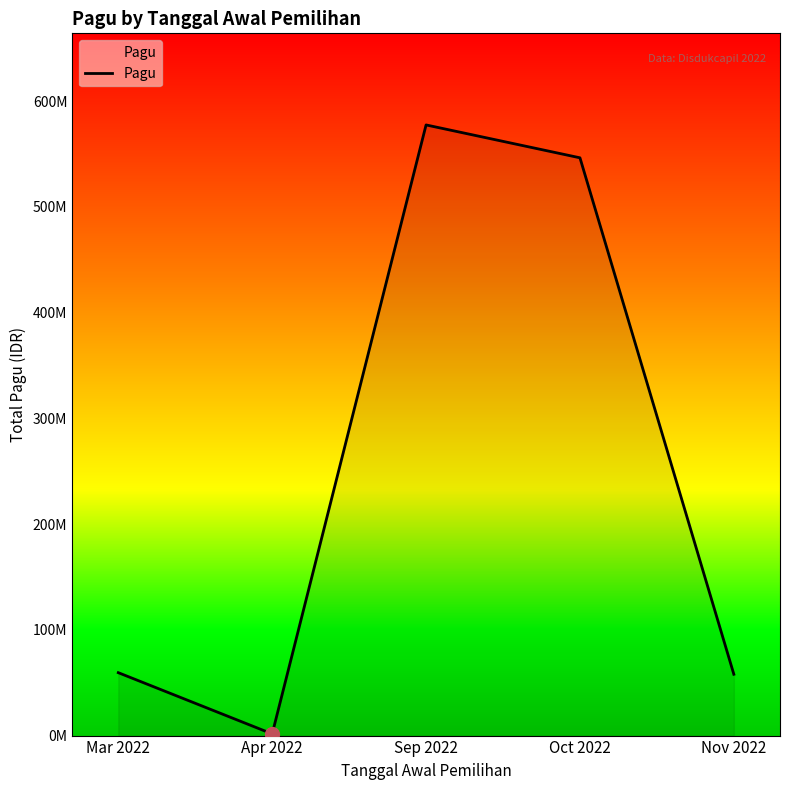

Does the chart have visible grid lines?

No